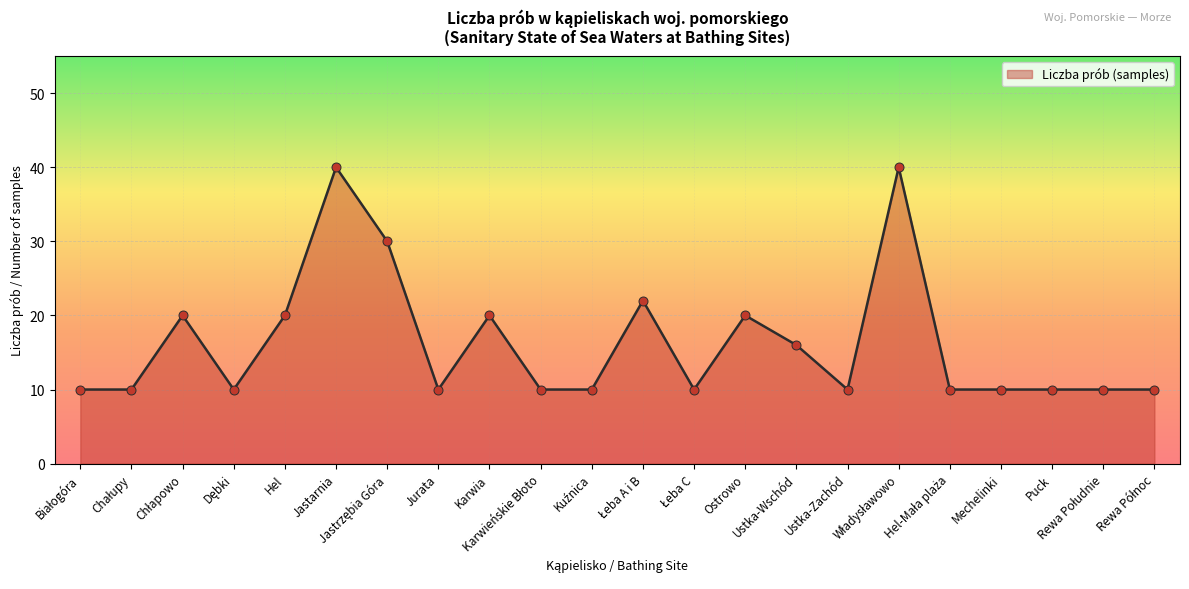

What is the ratio of the value at Hel to the value at Puck?

2.0